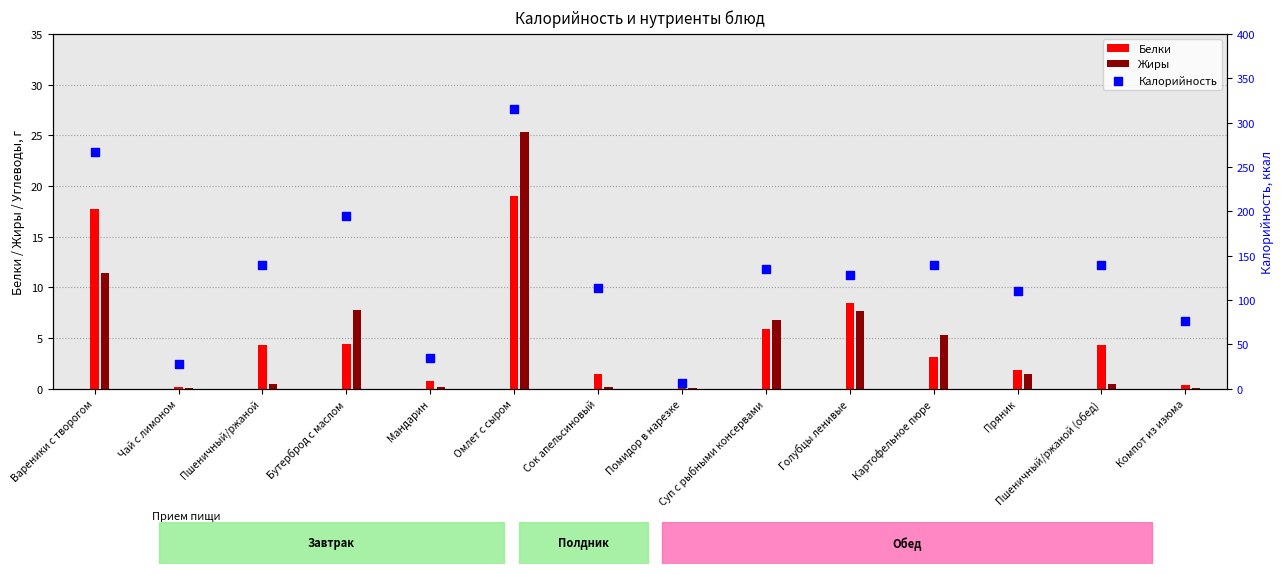

At which category is the sum across all series the highest?

Омлет с сыром